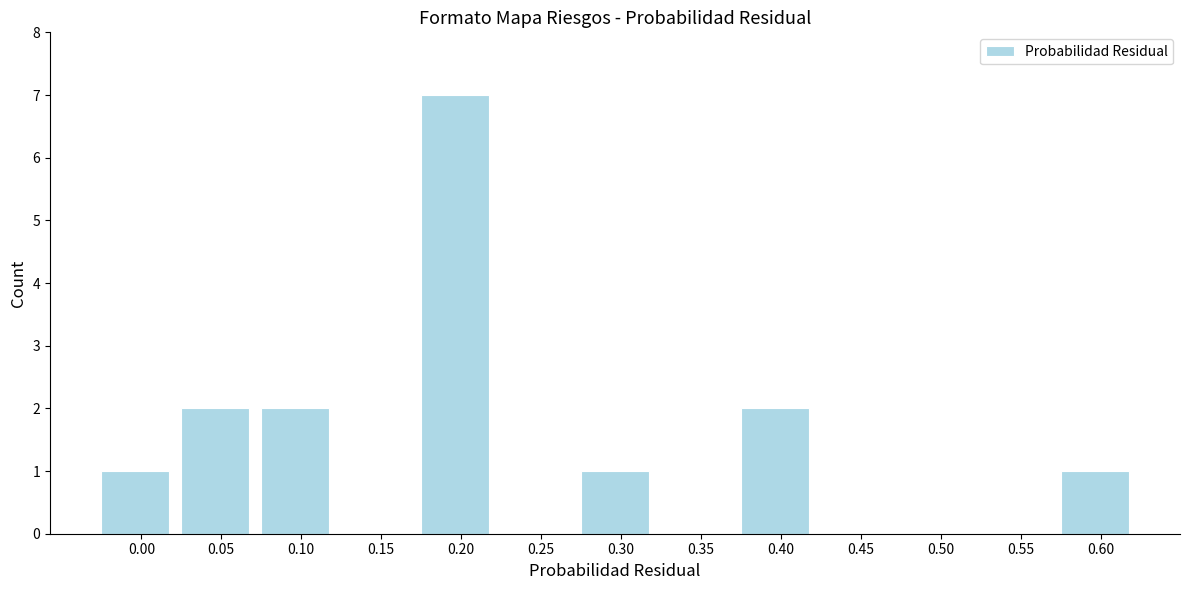

Reading right to left, extract all data points from this chart.

0.60=1	0.55=0	0.50=0	0.45=0	0.40=2	0.35=0	0.30=1	0.25=0	0.20=7	0.15=0	0.10=2	0.05=2	0.00=1